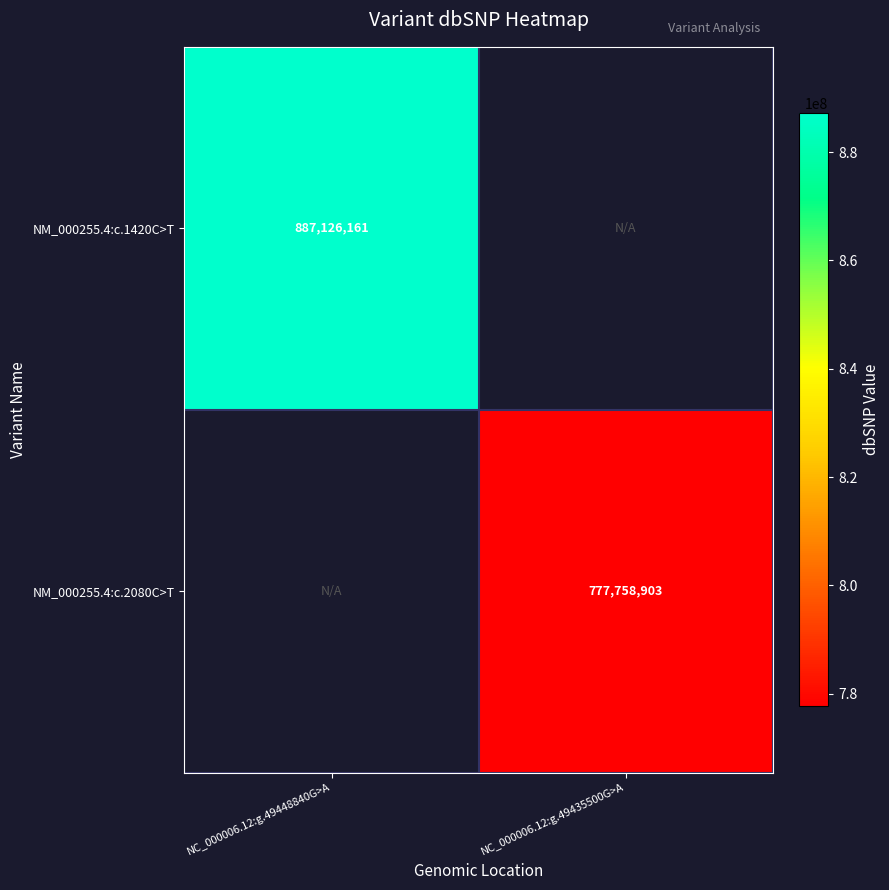

The NM_000255.4:c.1420C>T series shows 1552333008 at NC_000006.12:g.49448840G>A. True or false?

False